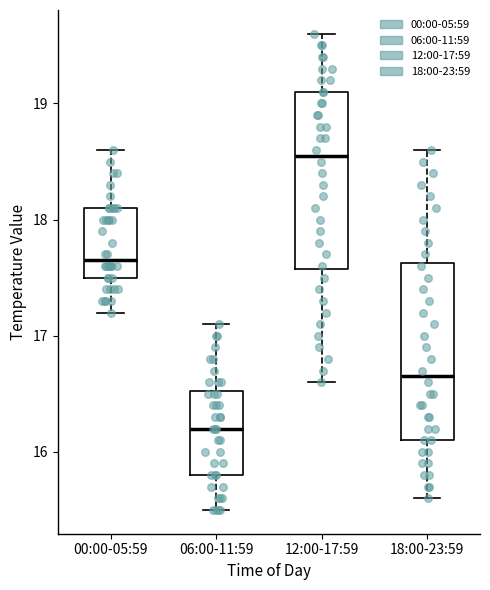

Where is the upper edge of the box for 06:00-11:59 on the y-axis? The values are not printed on the chart, so give them approximately, as read against the axis.

16.5